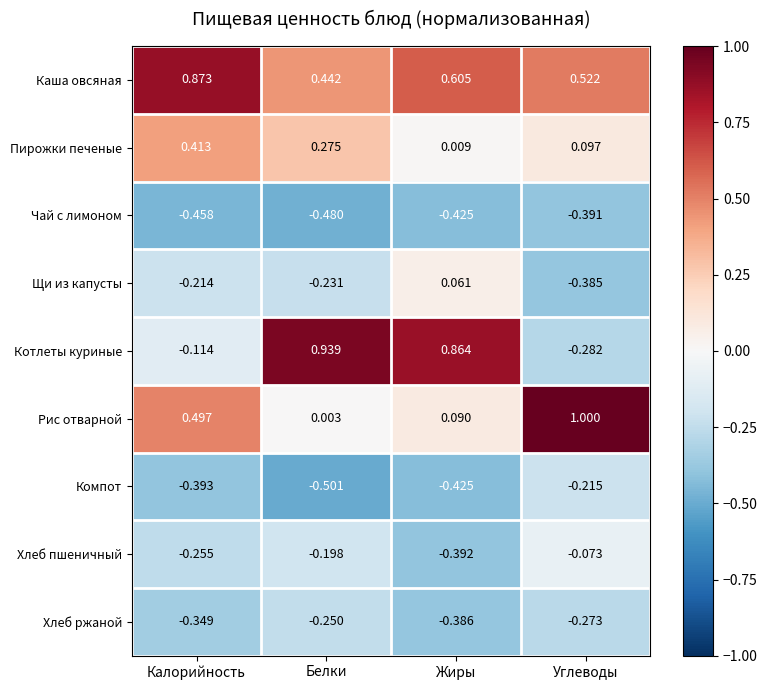

Count the number of data series in this chart.

9